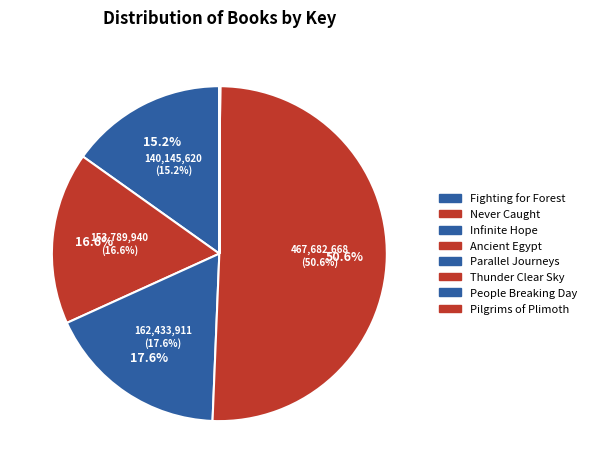

What percentage is NOT represented by Infinite Hope?

82.4%